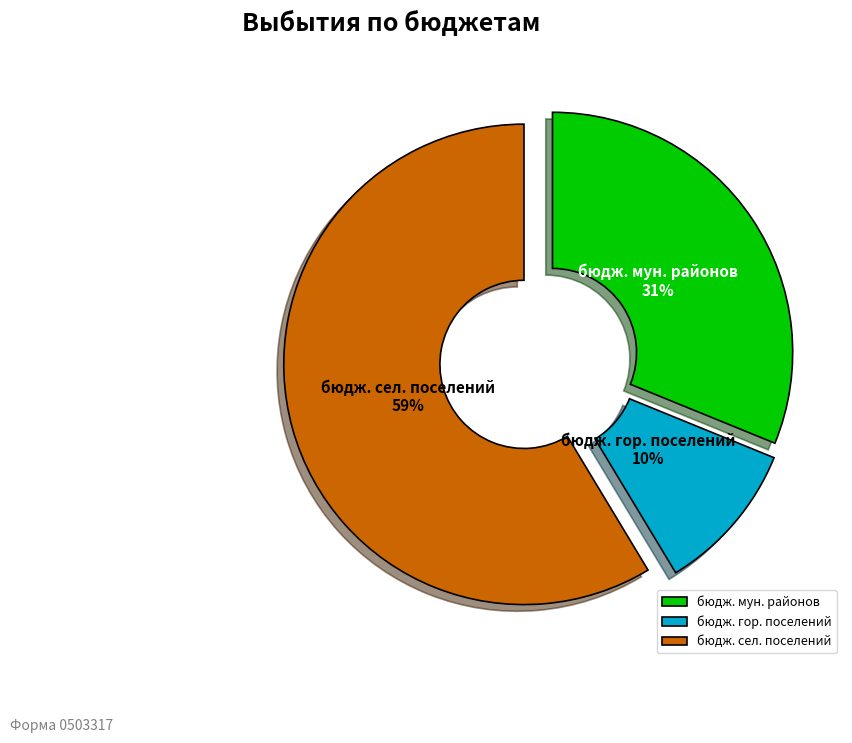

To the nearest percent, what is the combined percentage of бюдж. гор. поселений and бюдж. мун. районов?

41%